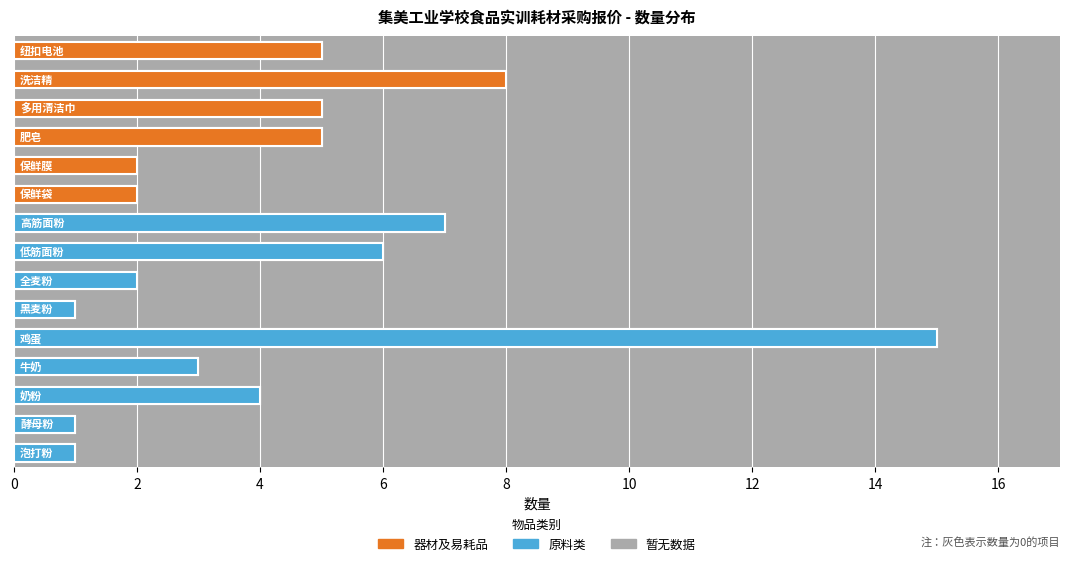

What is the label of the 15th bar from the right?

纽扣电池